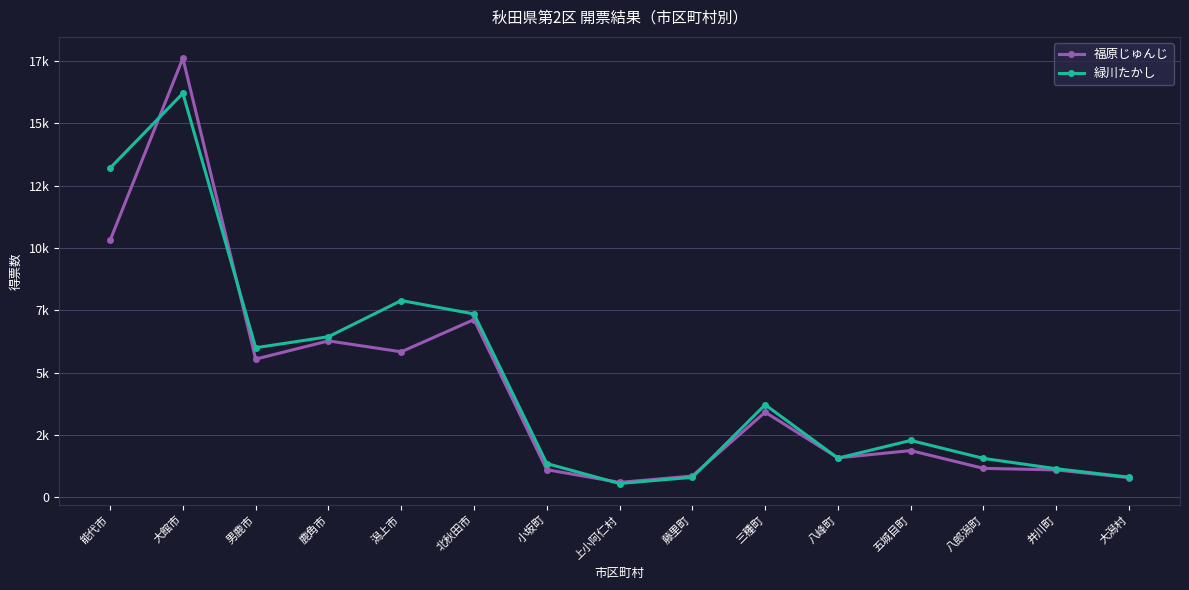

What is the smallest value displayed?

557